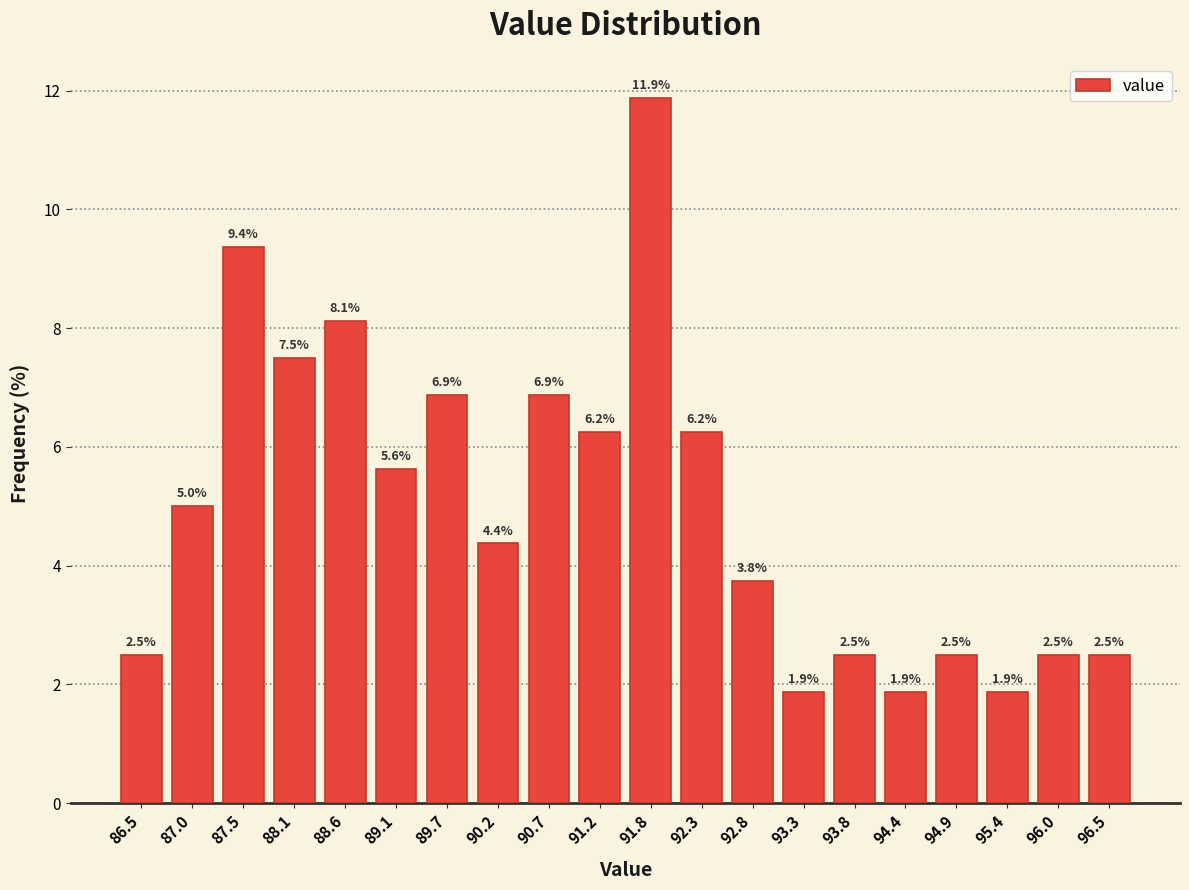

Approximately how many times larger is the value at 90.2 compared to 92.8?

1.2